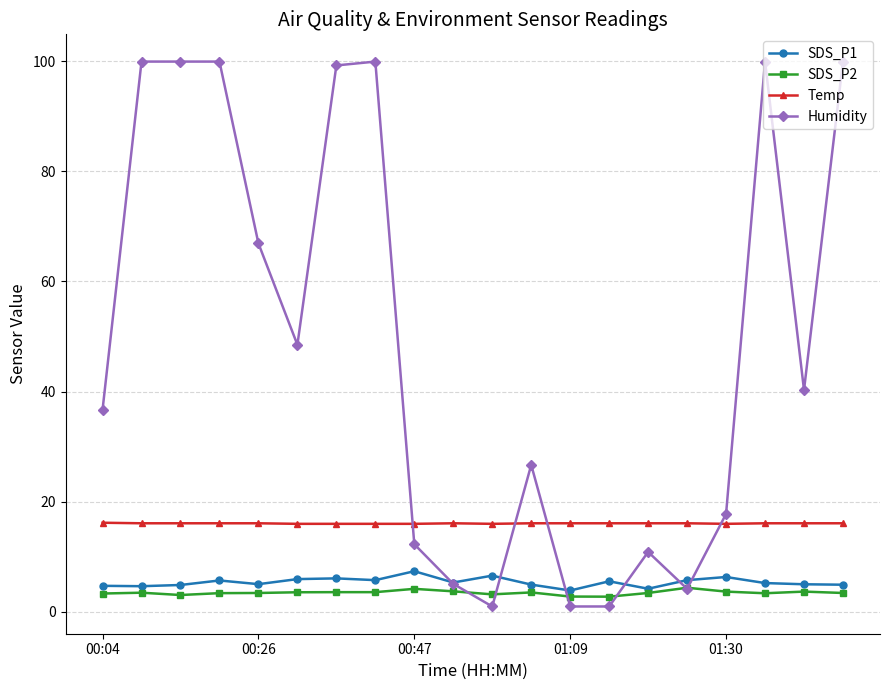

True or false: Humidity and Temp intersect in this chart.

True